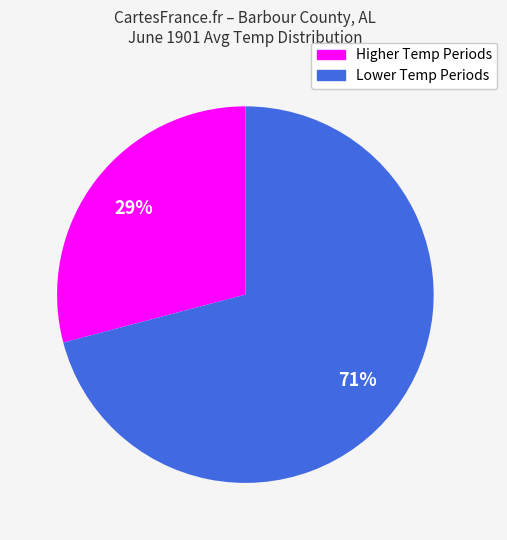

Does any single category account for the majority?

Yes